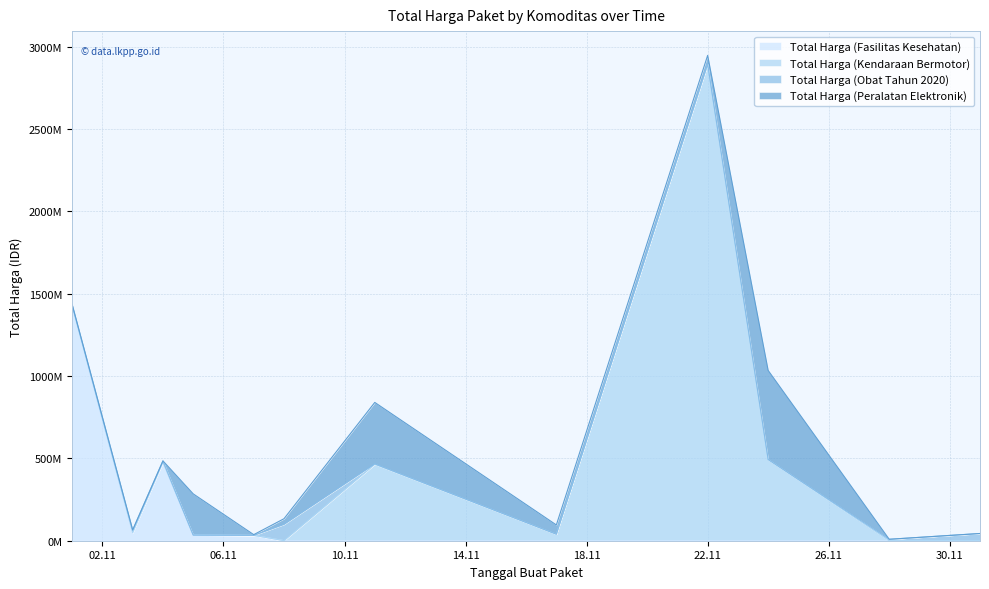

How many data points does each series have?

12